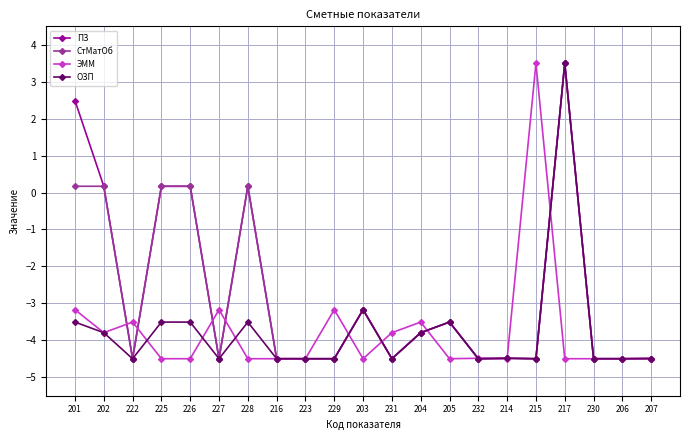

What is the label of the 3rd point from the left?

222